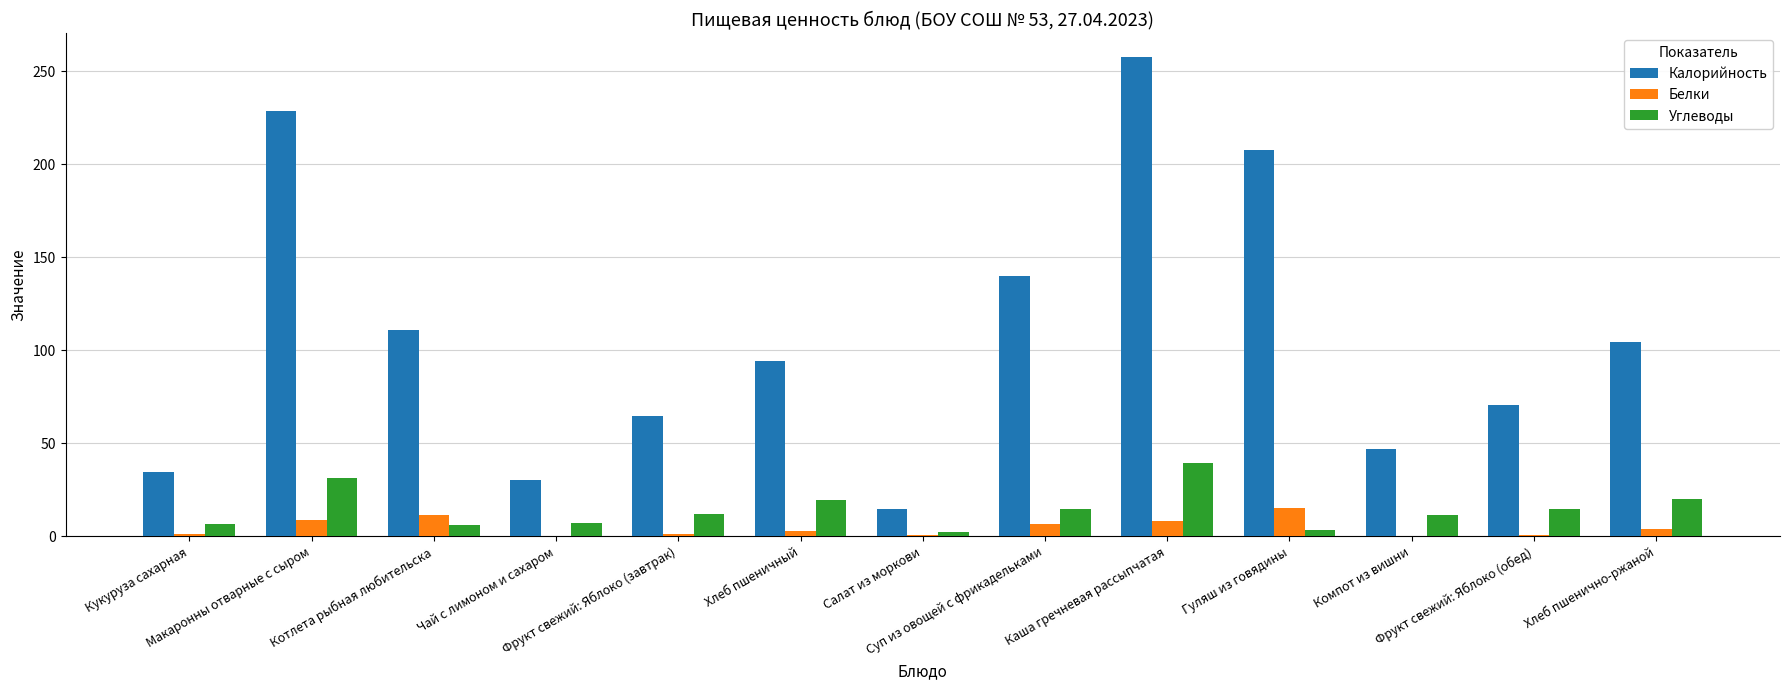

What is the sum of all Калорийность values?

1404.1